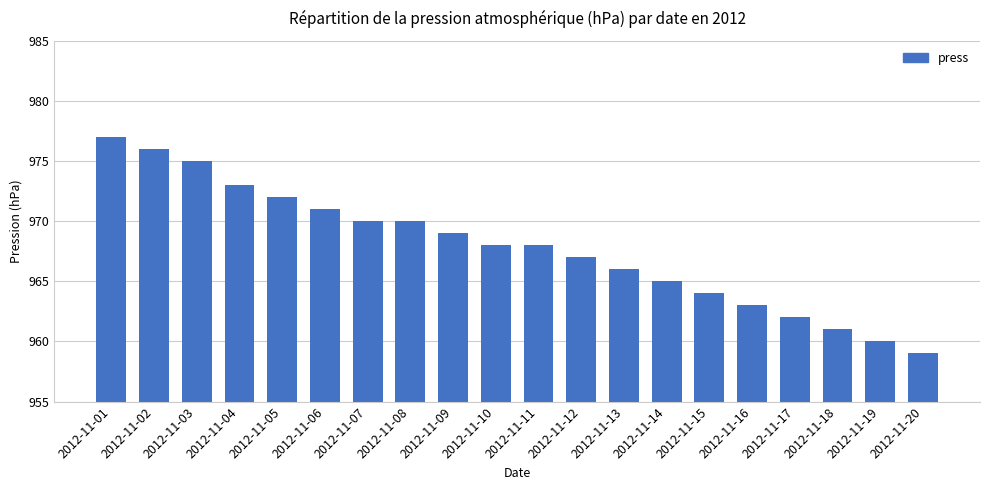

Reading left to right, transcribe all the data shown in this chart.

977	976	975	973	972	971	970	970	969	968	968	967	966	965	964	963	962	961	960	959